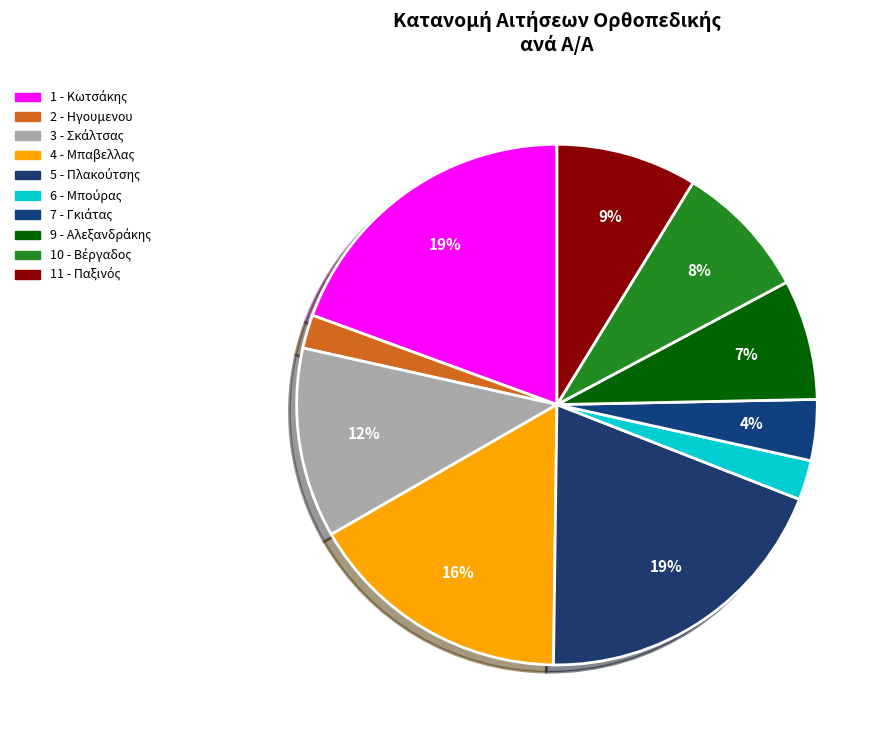

Rank the categories by value from highest to lowest.

1 - Κωτσάκης, 5 - Πλακούτσης, 4 - Μπαβελλας, 3 - Σκάλτσας, 11 - Παξινός, 10 - Βέργαδος, 9 - Αλεξανδράκης, 7 - Γκιάτας, 6 - Μπούρας, 2 - Ηγουμενου